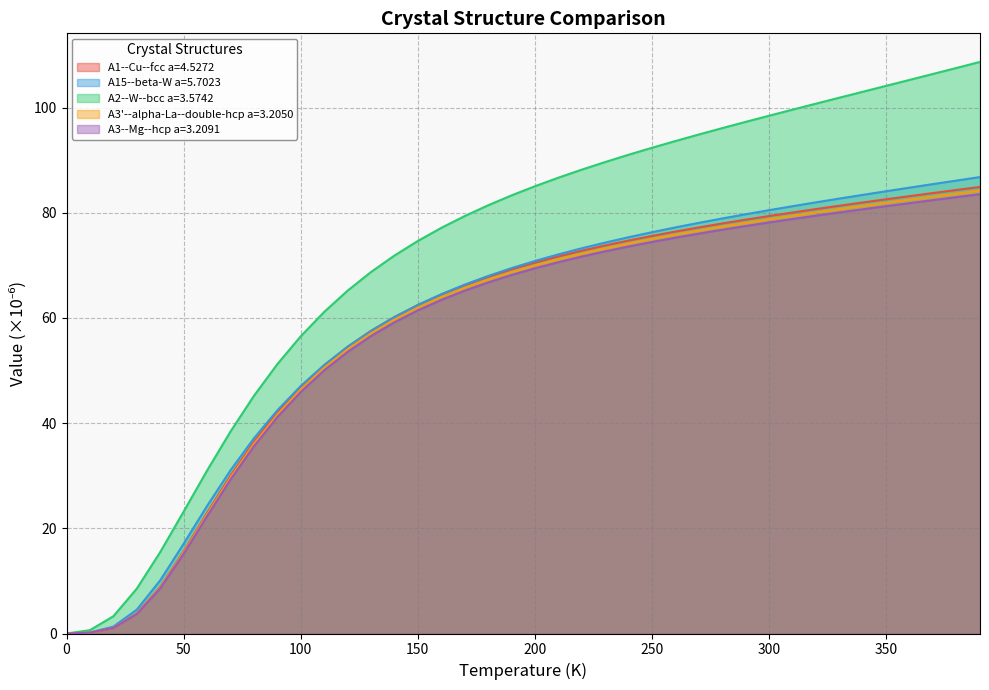

How many data points in A15--beta-W a=5.7023 are less than 70?

20